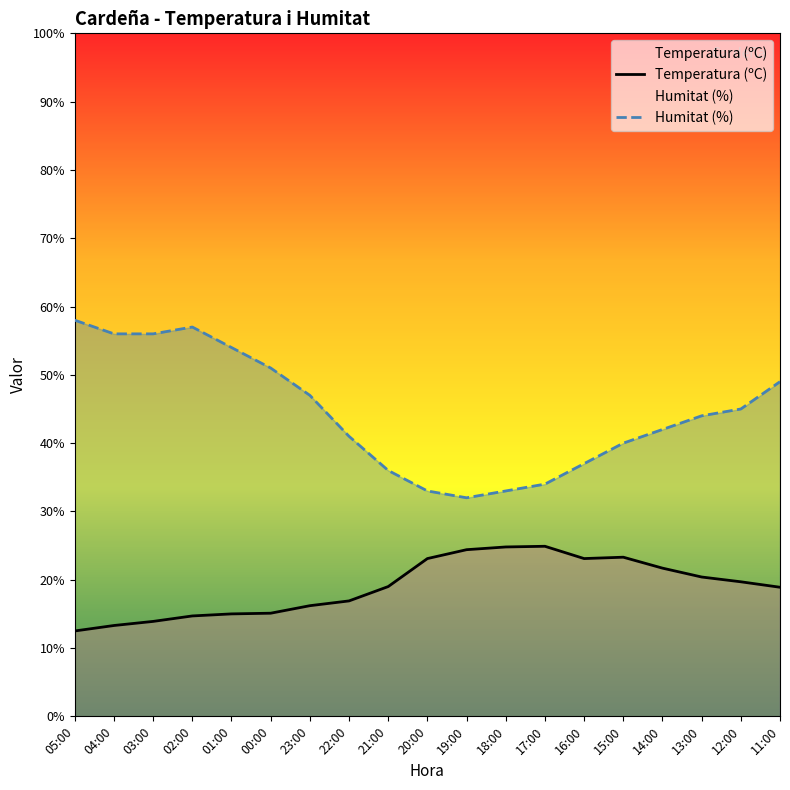

How many values in the Humitat (%) series are below 44?

9